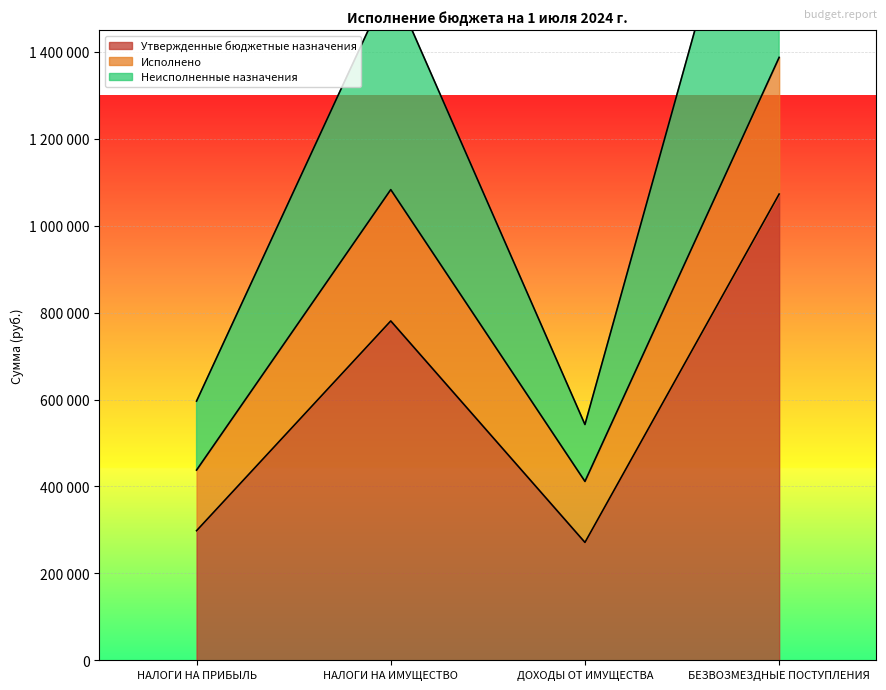

At which category is the sum across all series the highest?

БЕЗВОЗМЕЗДНЫЕ ПОСТУПЛЕНИЯ